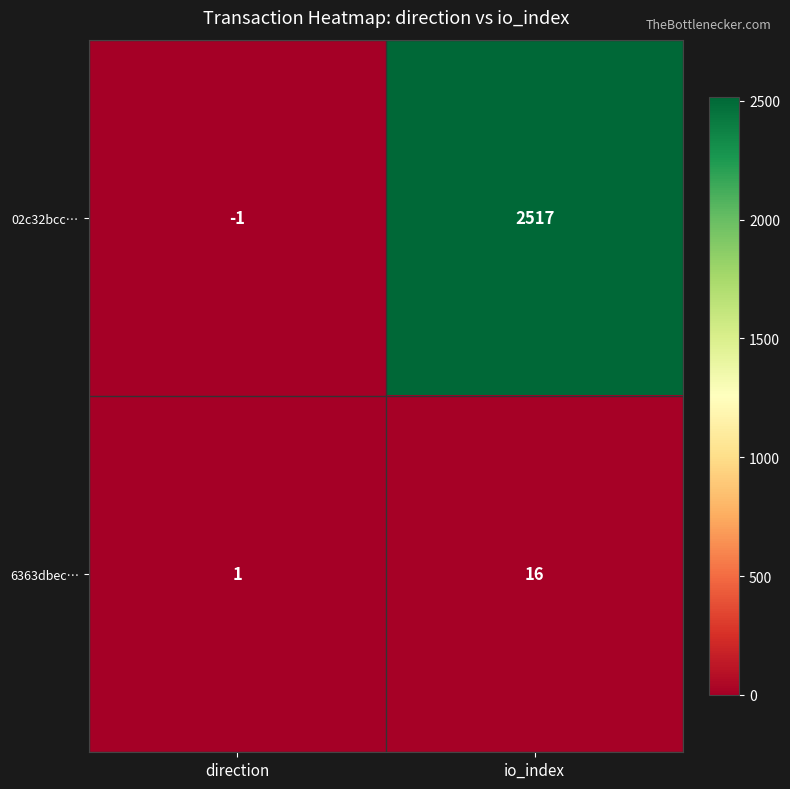

True or false: 6363dbec… has a value of 1 at direction.

True